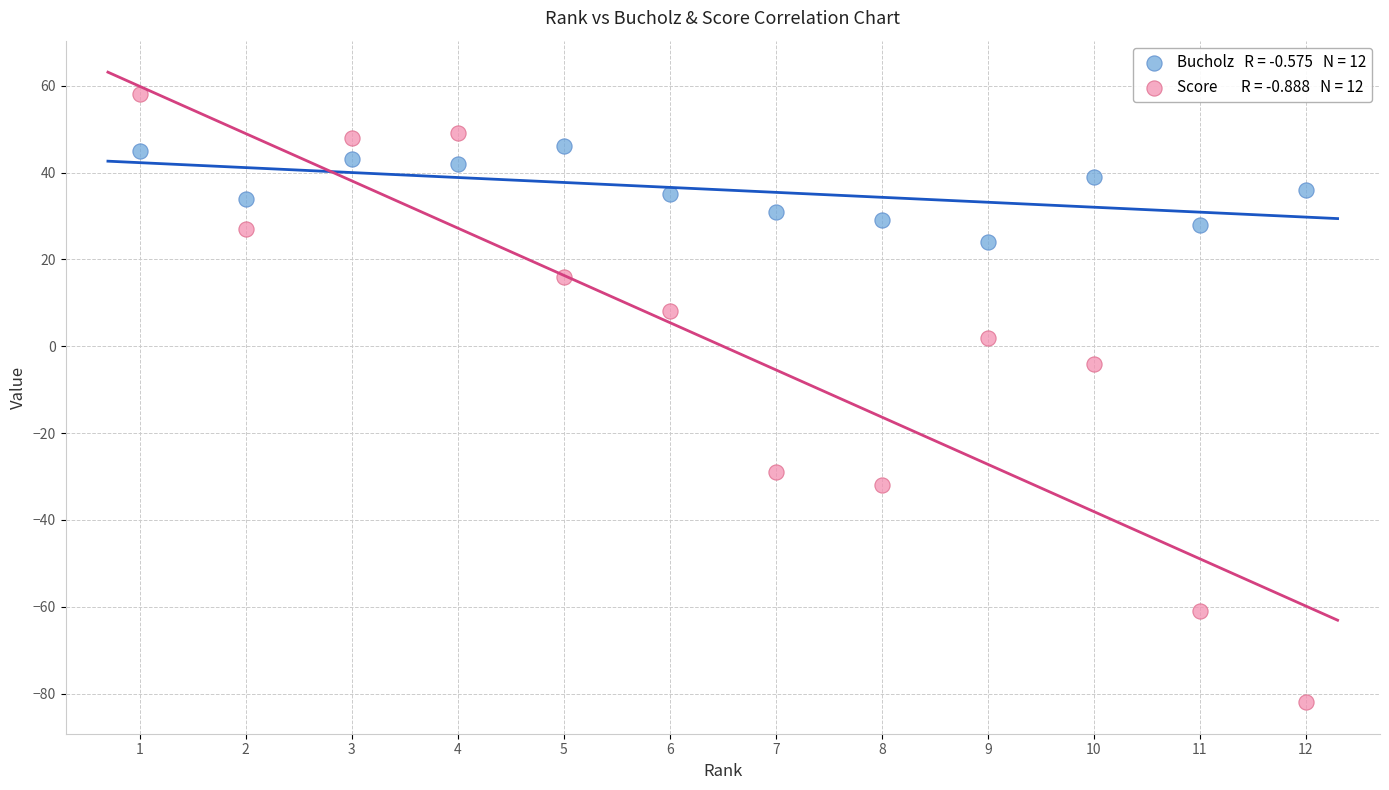

Across all data points, what is the range of Y values (max minus min)?

140